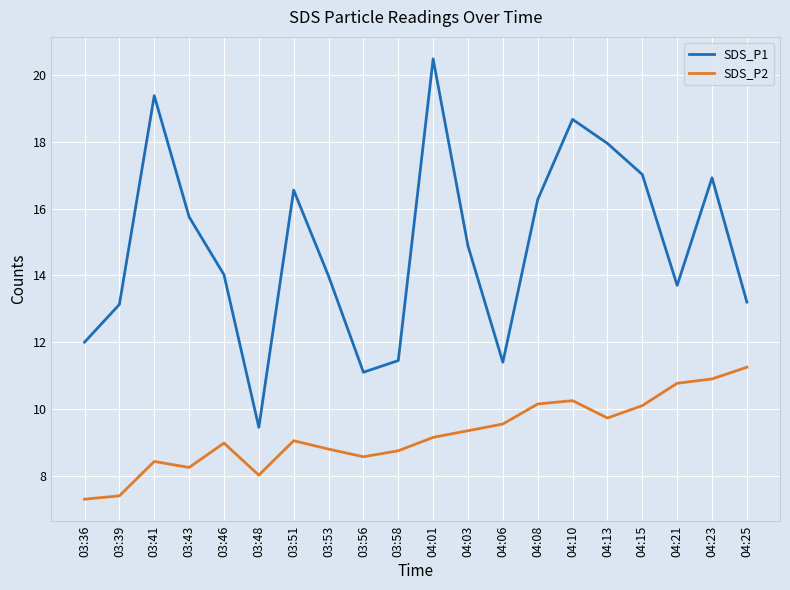

What position from the right is 03:36?

20